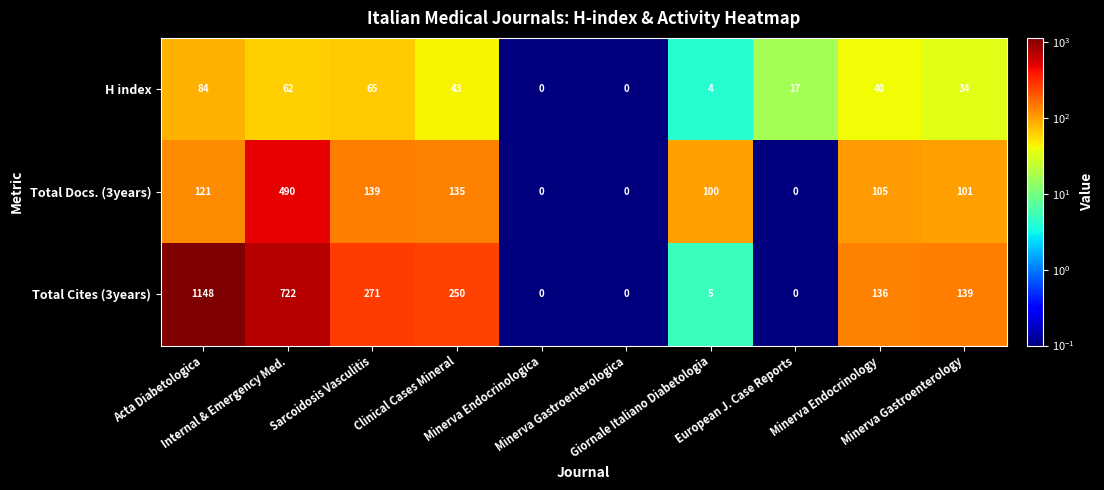

What is the maximum value for H index?

84